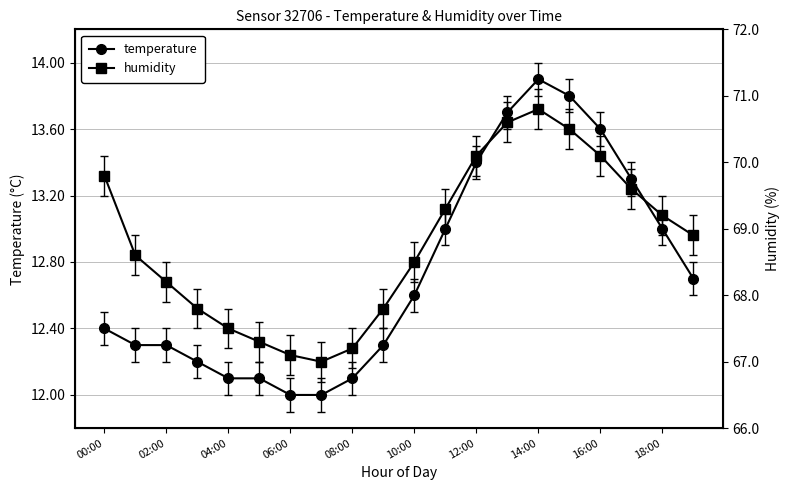

What value does the temperature series have at 16:00?

13.6